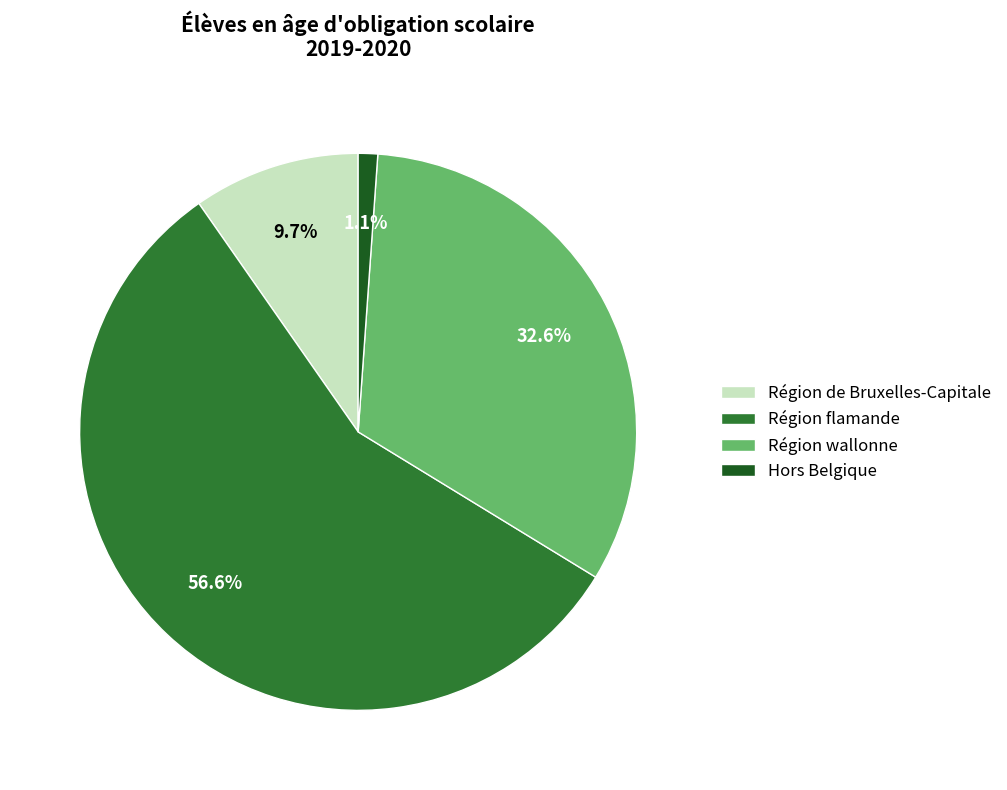

Between Région wallonne and Hors Belgique, which is larger?

Région wallonne